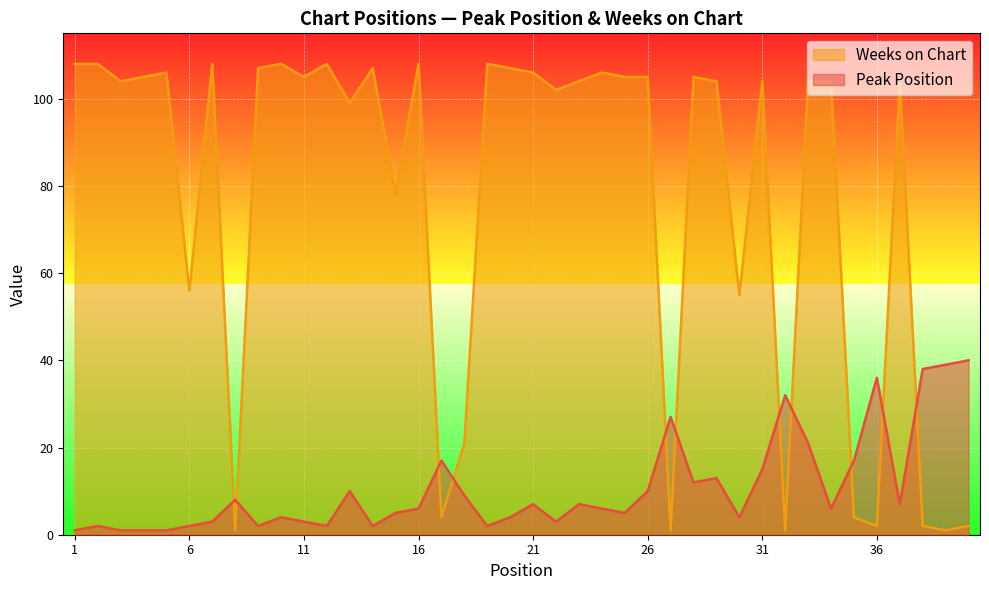

How many times do Weeks on Chart and Peak Position cross each other?

11